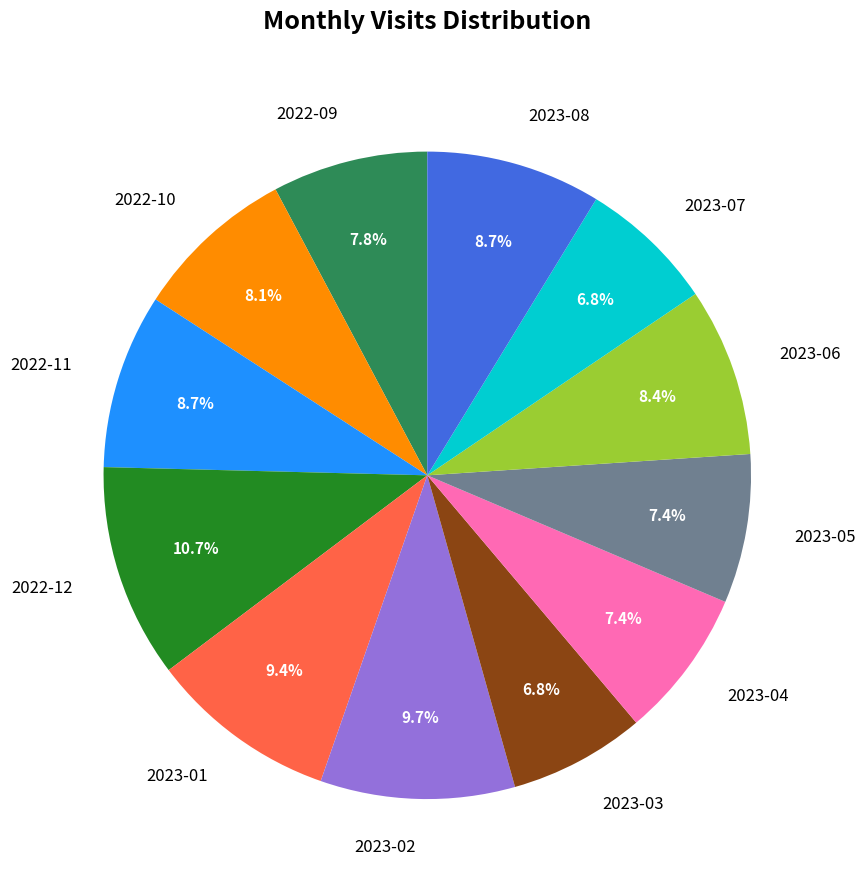

To the nearest percent, what percentage of the pie is 2022-10?

8%